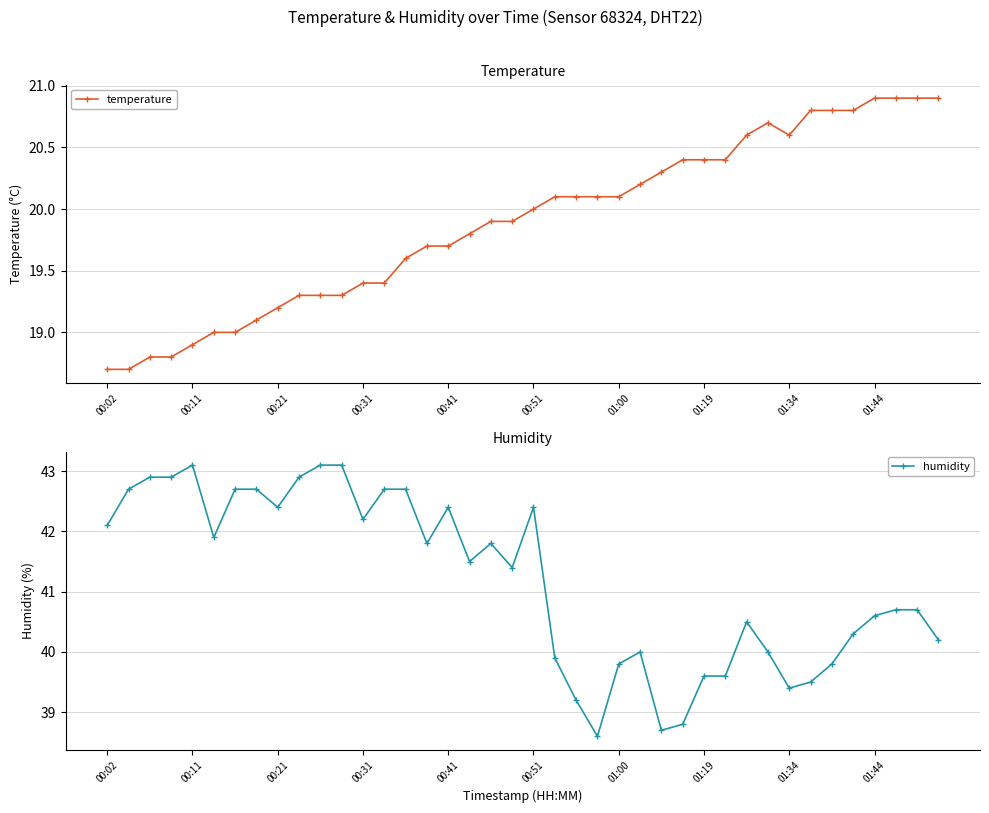

True or false: temperature has more than 1 points higher than both neighbors.

False